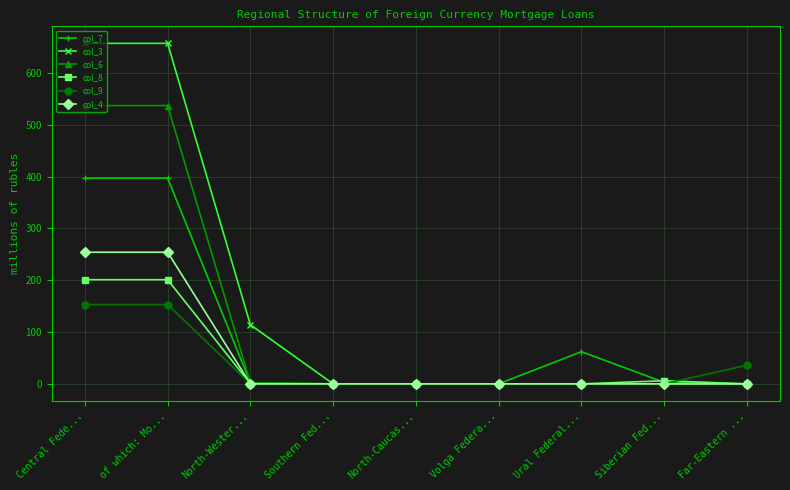

What is the maximum value shown in the chart?

657